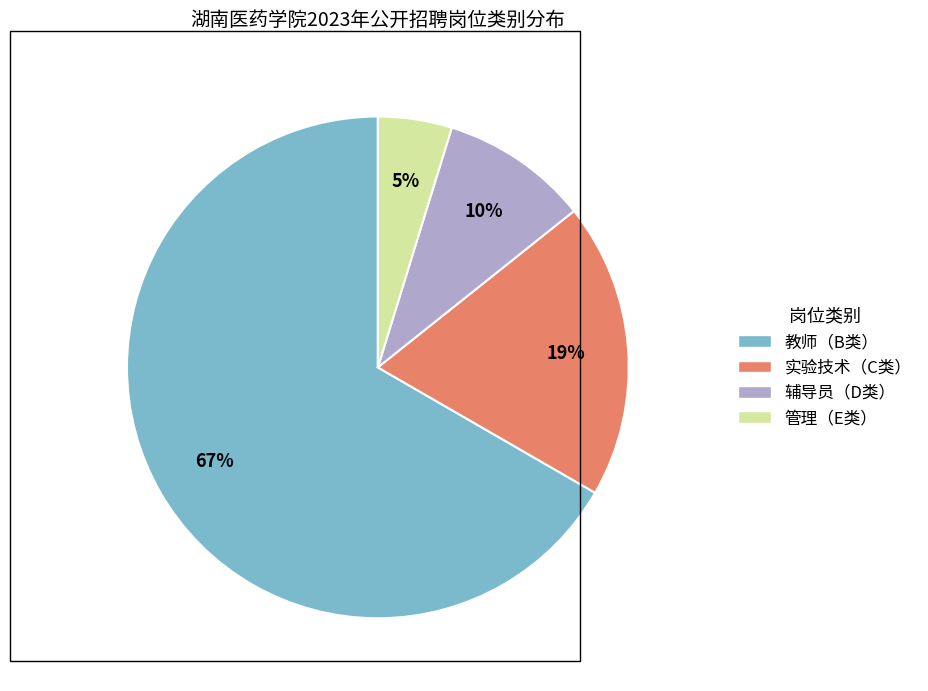

Between 辅导员（D类） and 管理（E类）, which is larger?

辅导员（D类）